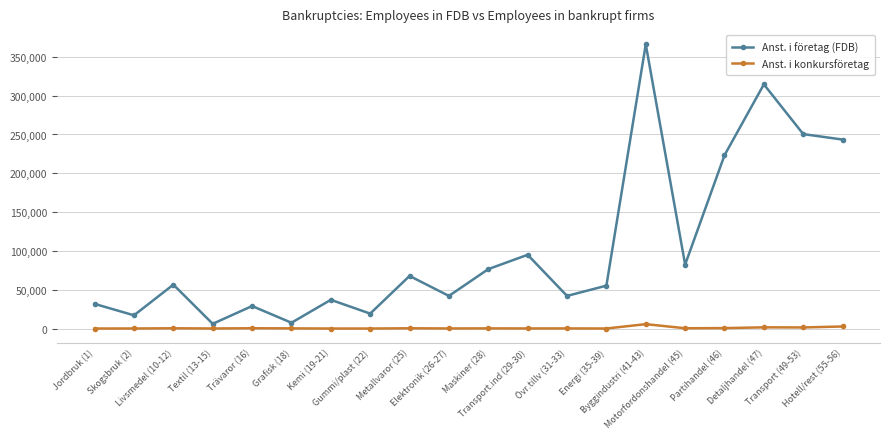

Where is Anst. i företag (FDB) nearest to the value 186108?

Partihandel (46)